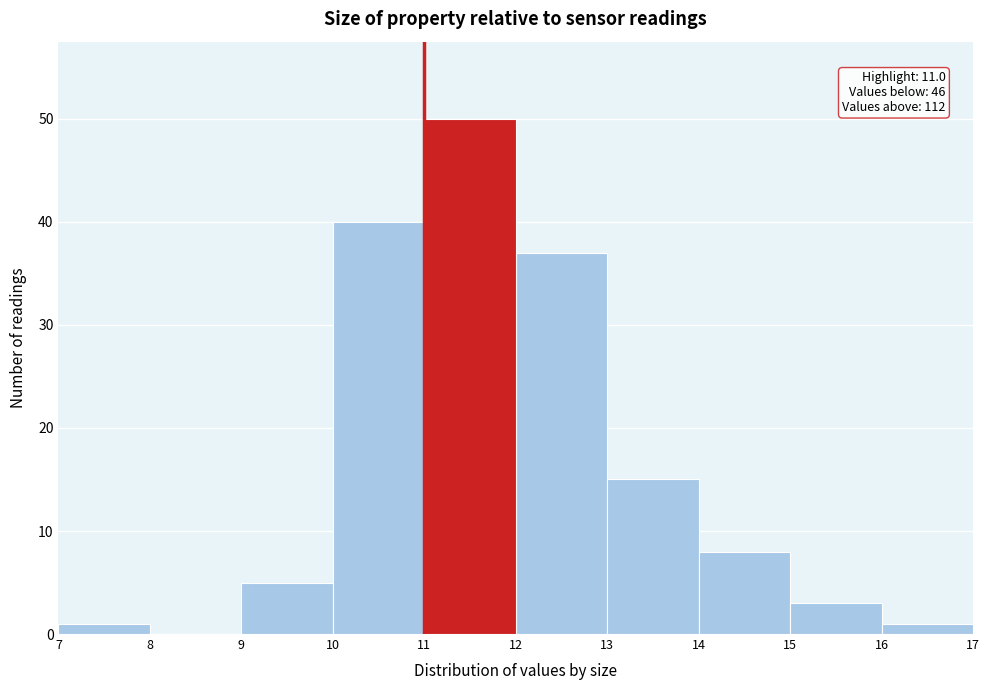

Over which range of the x-axis is the bar tallest?

11 to 12